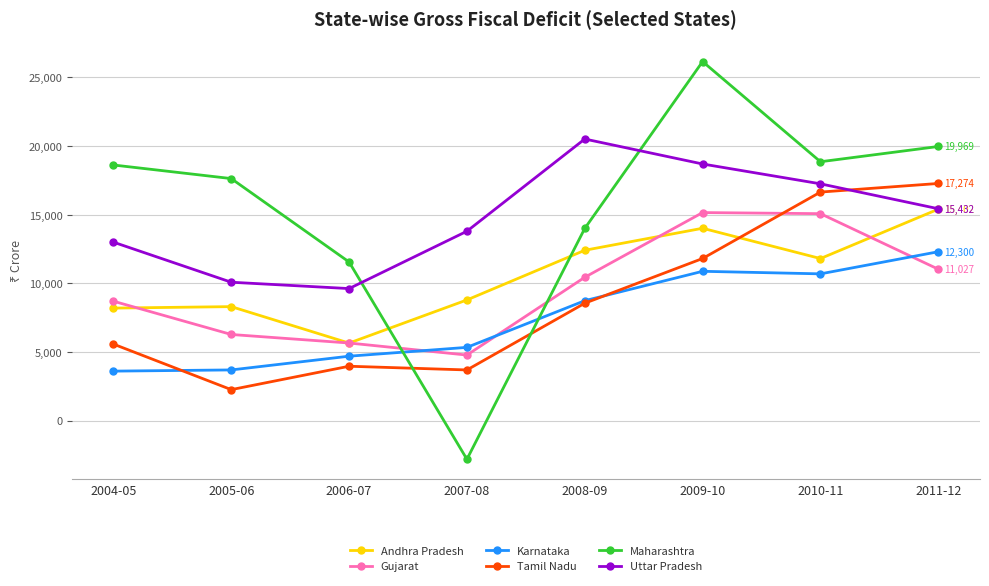

True or false: Karnataka and Andhra Pradesh cross at least once.

False